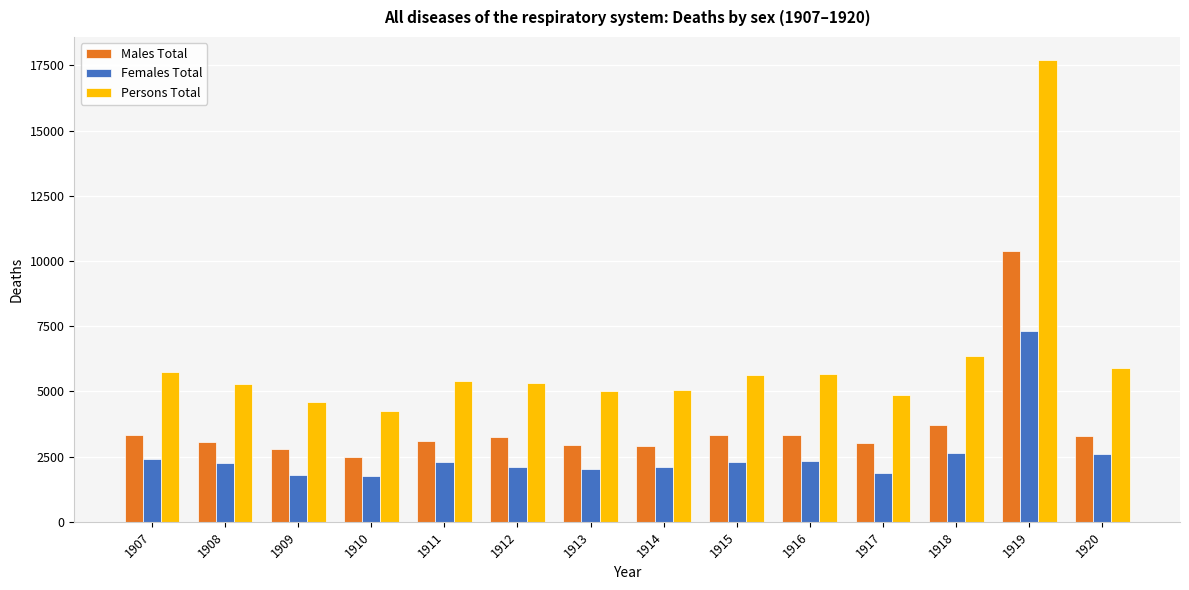

What is the spread (max minus min) of values at 1918?

3728